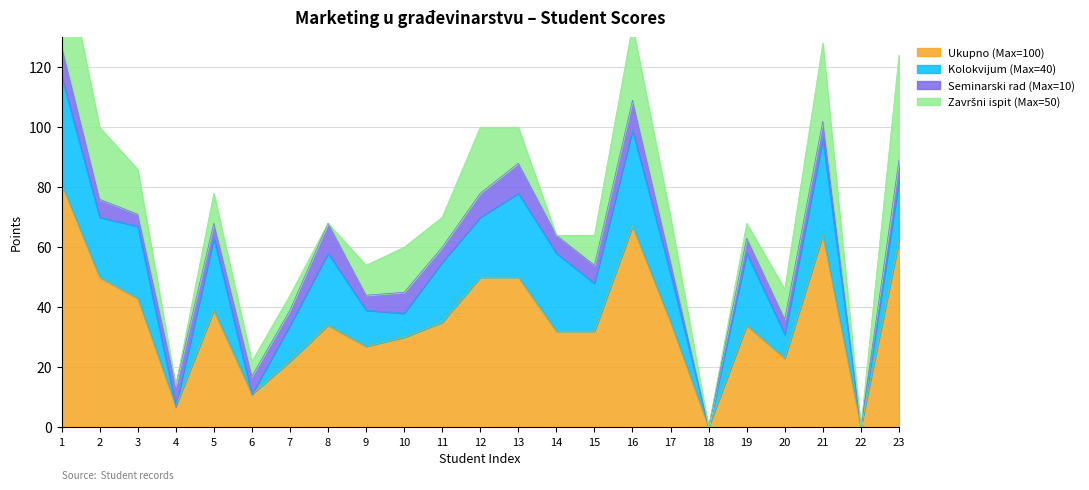

What are all the series names shown in the legend?

Ukupno (Max=100), Kolokvijum (Max=40), Seminarski rad (Max=10), Završni ispit (Max=50)